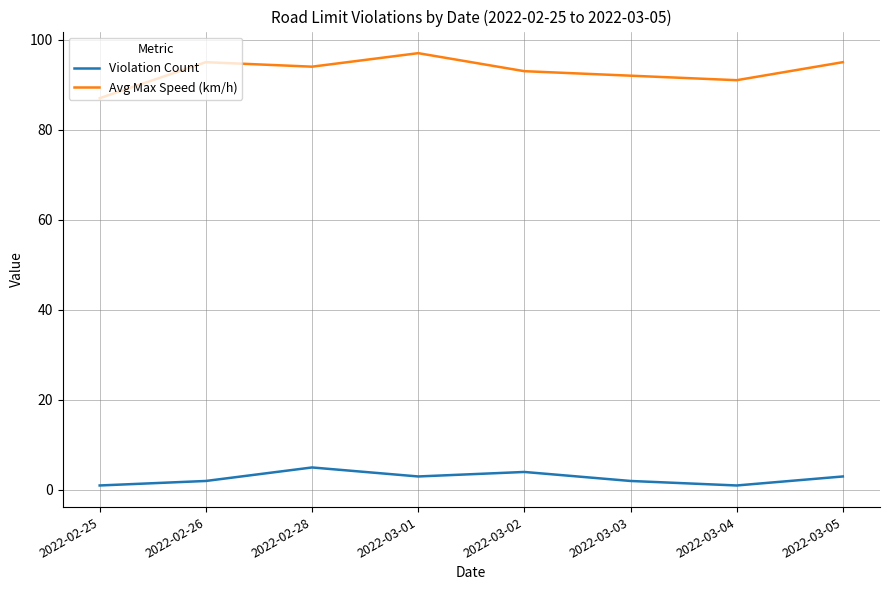

Reading left to right, list all the values displayed in this chart.

Violation Count: 2022-02-25=1	2022-02-26=2	2022-02-28=5	2022-03-01=3	2022-03-02=4	2022-03-03=2	2022-03-04=1	2022-03-05=3
Avg Max Speed (km/h): 2022-02-25=87	2022-02-26=95	2022-02-28=94	2022-03-01=97	2022-03-02=93	2022-03-03=92	2022-03-04=91	2022-03-05=95